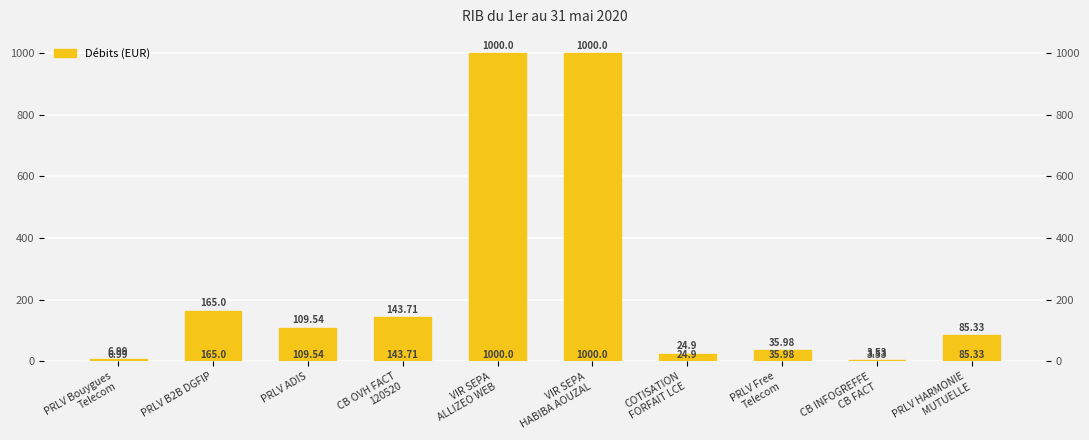

Rank the categories by value from highest to lowest.

VIR SEPA
ALLIZEO WEB, VIR SEPA
HABIBA AOUZAL, PRLV B2B DGFIP, CB OVH FACT
120520, PRLV ADIS, PRLV HARMONIE
MUTUELLE, PRLV Free
Telecom, COTISATION
FORFAIT LCE, PRLV Bouygues
Telecom, CB INFOGREFFE
CB FACT